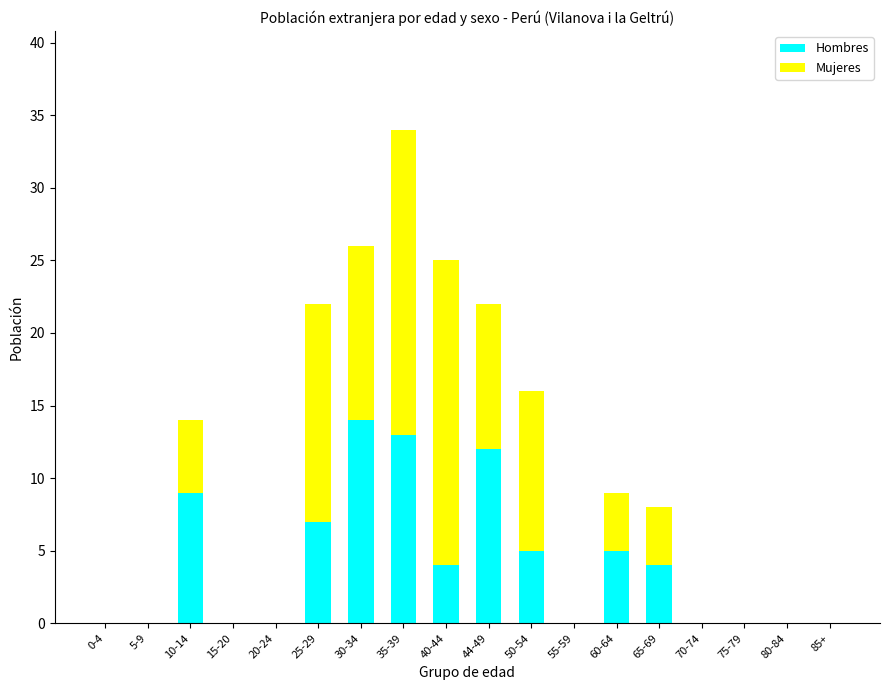

The value of Hombres at 35-39 is 13. True or false?

True